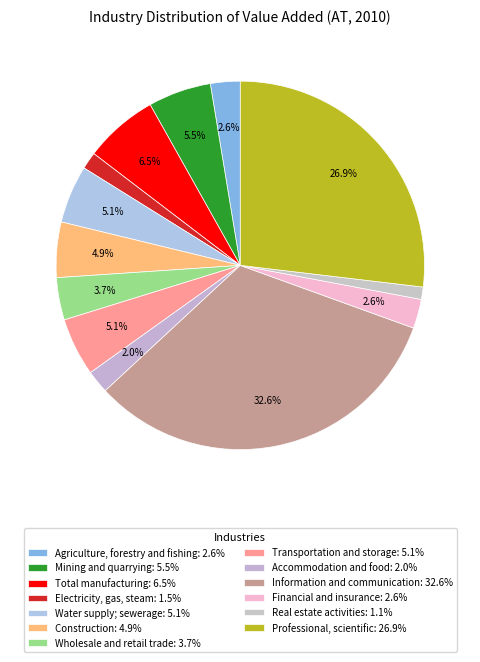

To the nearest percent, what portion does Construction represent?

5%